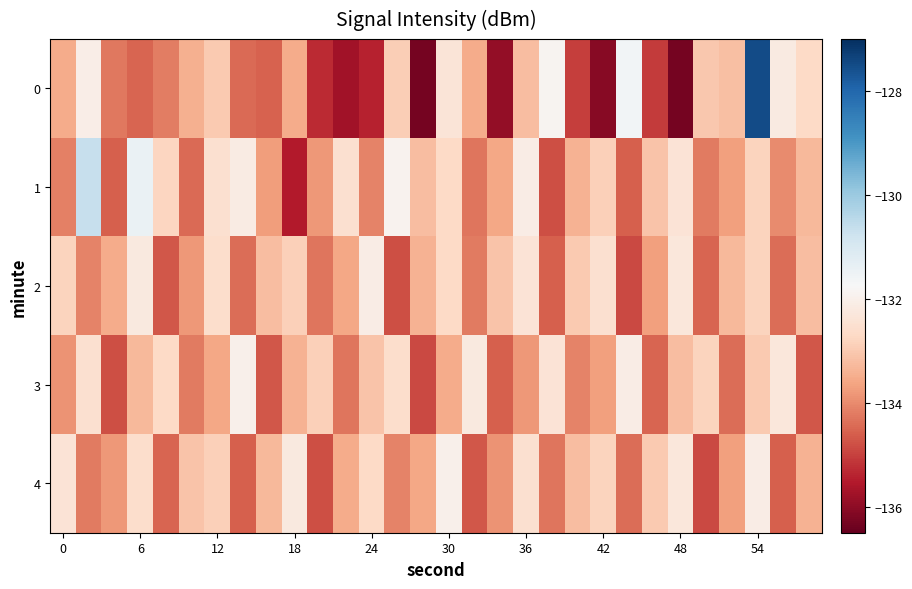

List the series in order of their peak value, highest first.

0, 1, 3, 4, 2